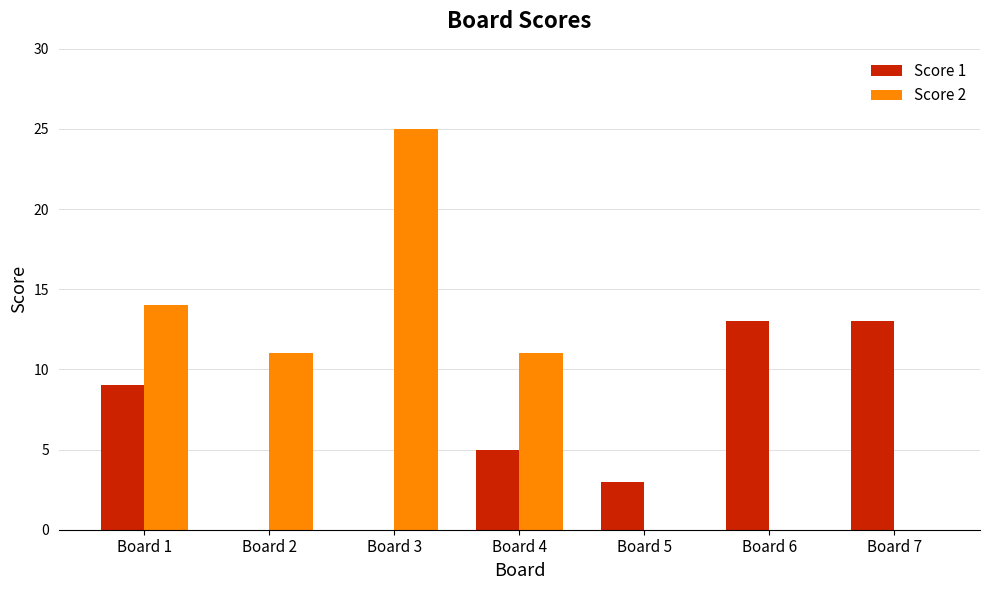

How many distinct data groups are displayed?

2